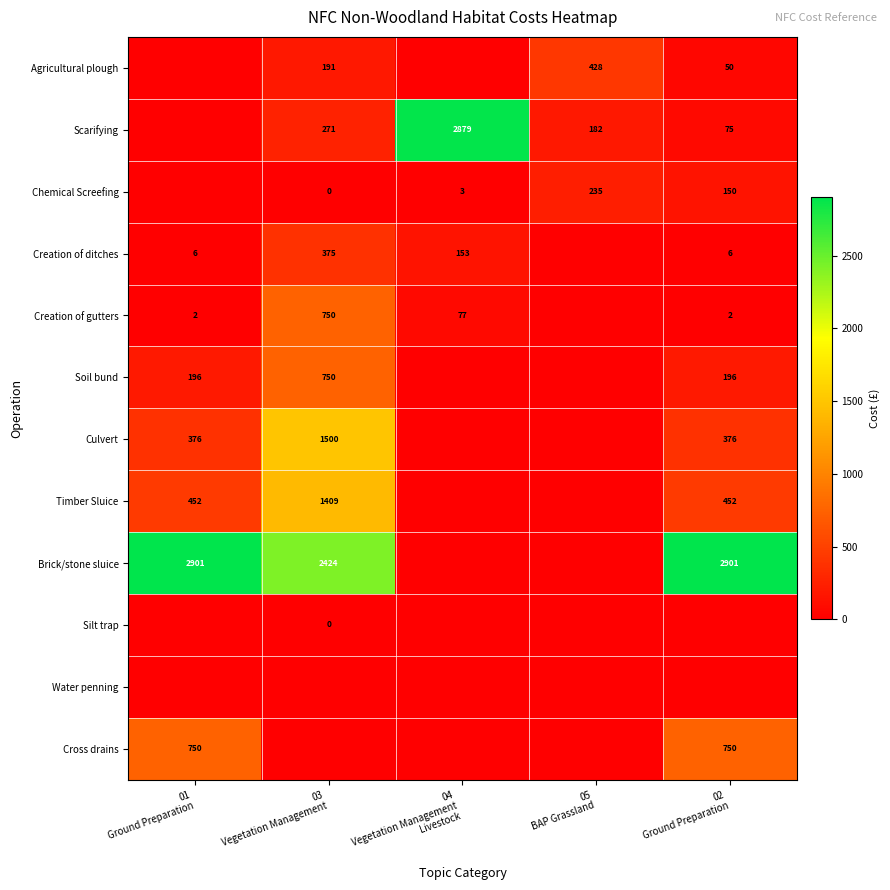

At which label does Water penning reach its minimum?

01 Ground Preparation